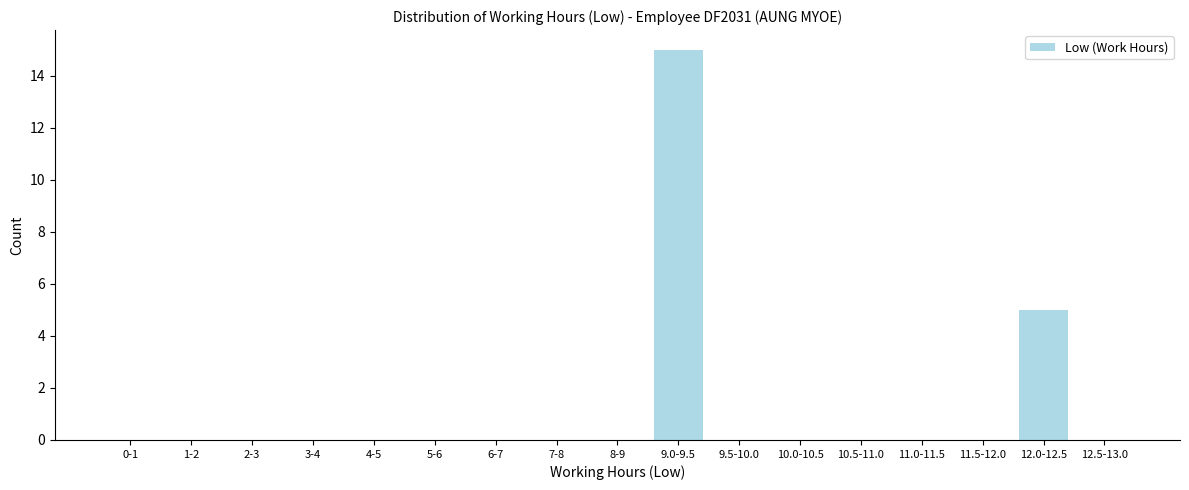

Reading right to left, what are all the values shown in this chart?

12.5-13.0=0	12.0-12.5=5	11.5-12.0=0	11.0-11.5=0	10.5-11.0=0	10.0-10.5=0	9.5-10.0=0	9.0-9.5=15	8-9=0	7-8=0	6-7=0	5-6=0	4-5=0	3-4=0	2-3=0	1-2=0	0-1=0